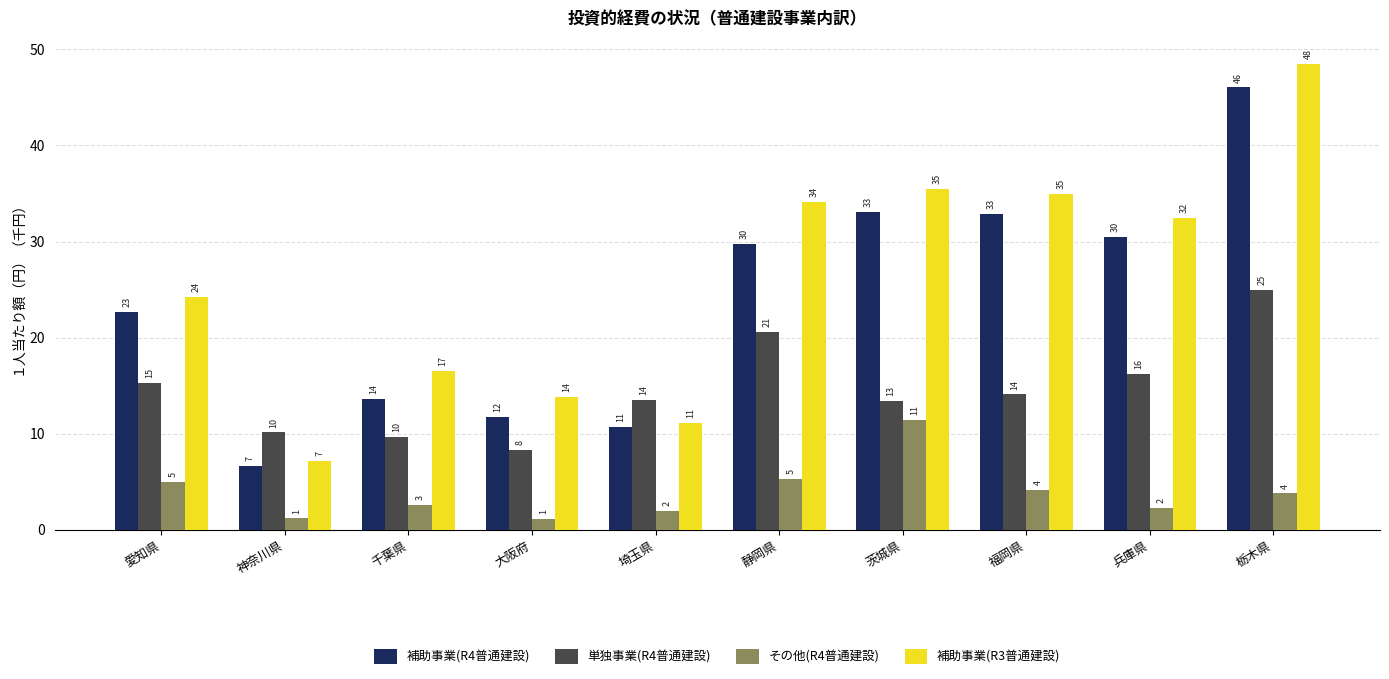

Reading left to right, what are all the values shown in this chart?

補助事業(R4普通建設): 愛知県=22.7	神奈川県=6.7	千葉県=13.6	大阪府=11.7	埼玉県=10.7	静岡県=29.8	茨城県=33.1	福岡県=32.9	兵庫県=30.5	栃木県=46.0
単独事業(R4普通建設): 愛知県=15.3	神奈川県=10.1	千葉県=9.7	大阪府=8.3	埼玉県=13.6	静岡県=20.6	茨城県=13.4	福岡県=14.1	兵庫県=16.2	栃木県=25.0
その他(R4普通建設): 愛知県=5.0	神奈川県=1.2	千葉県=2.6	大阪府=1.1	埼玉県=2.0	静岡県=5.3	茨城県=11.4	福岡県=4.1	兵庫県=2.3	栃木県=3.8
補助事業(R3普通建設): 愛知県=24.2	神奈川県=7.1	千葉県=16.5	大阪府=13.8	埼玉県=11.2	静岡県=34.1	茨城県=35.5	福岡県=35.0	兵庫県=32.5	栃木県=48.5